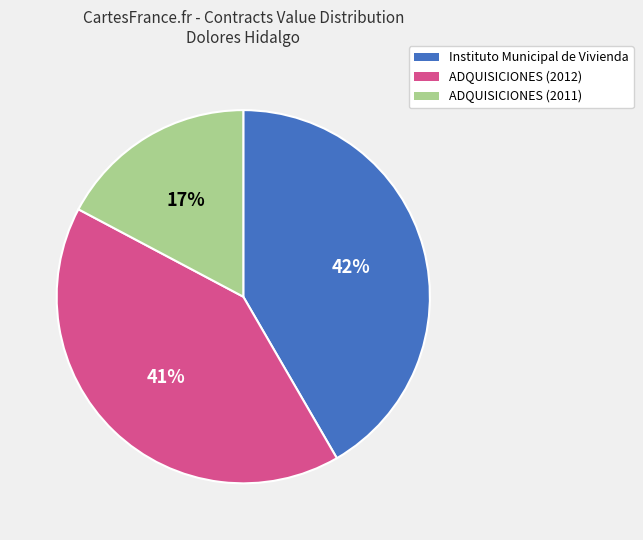

Does any single category account for the majority?

No